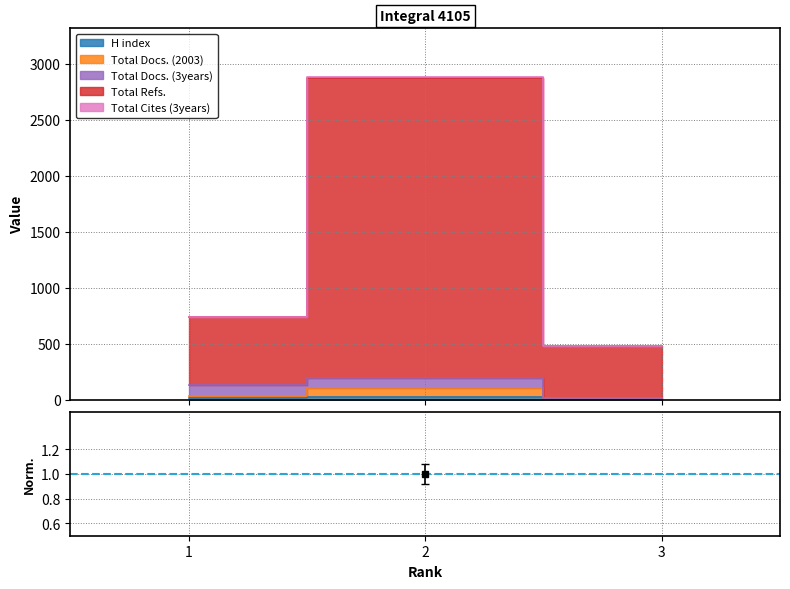

Where is Total Docs. (2003) nearest to the value 0?

3